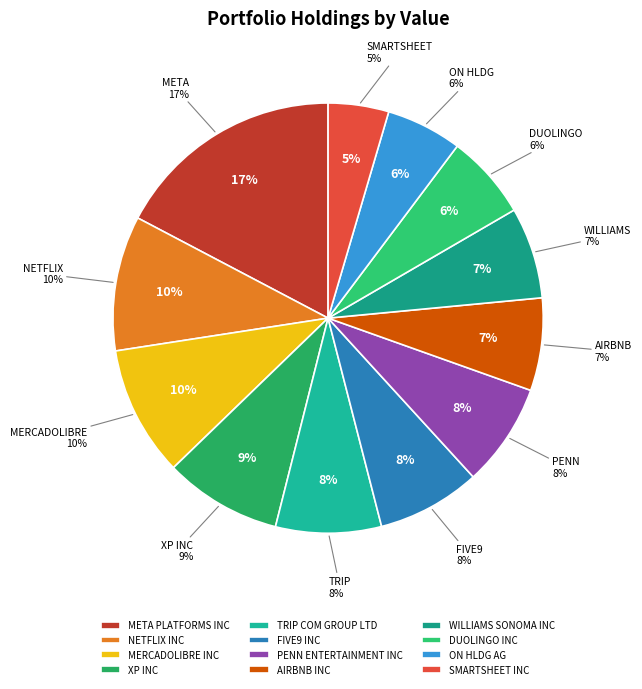

To the nearest percent, what is the average slice percentage?

8%